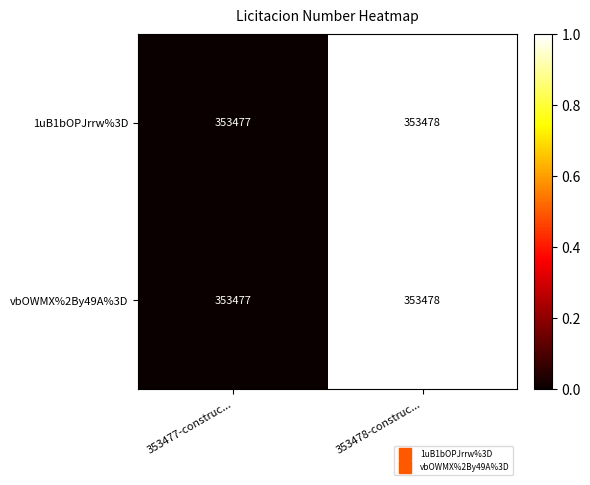

What is the sum of the vbOWMX%2By49A%3D values at 353477-construc... and 353478-construc...?

706955